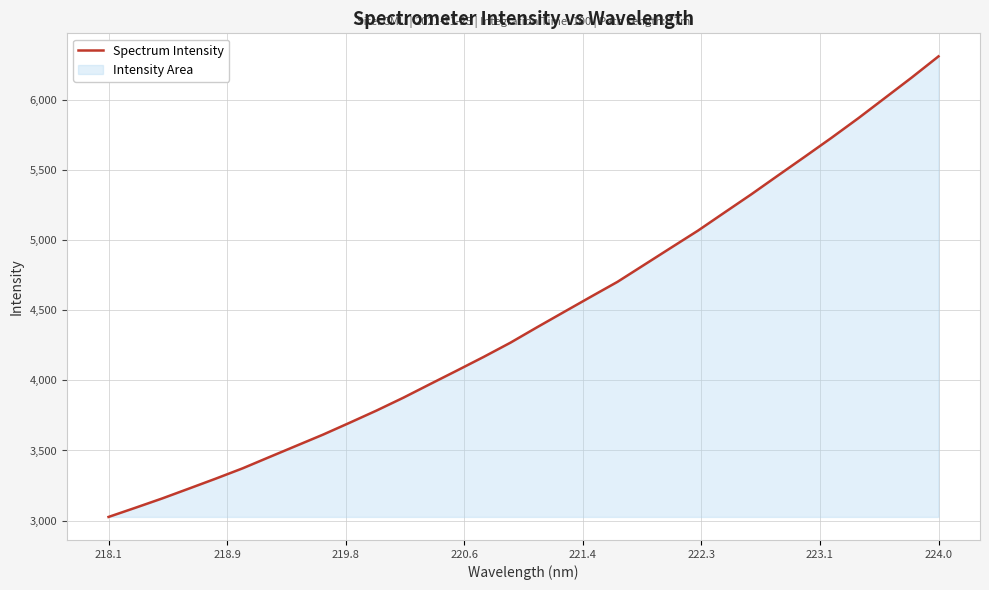

True or false: the data shows 6312.6 at 224.0.

True